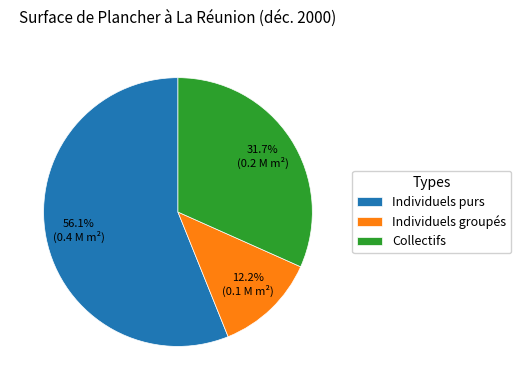

True or false: Individuels purs accounts for 69% of the total.

False